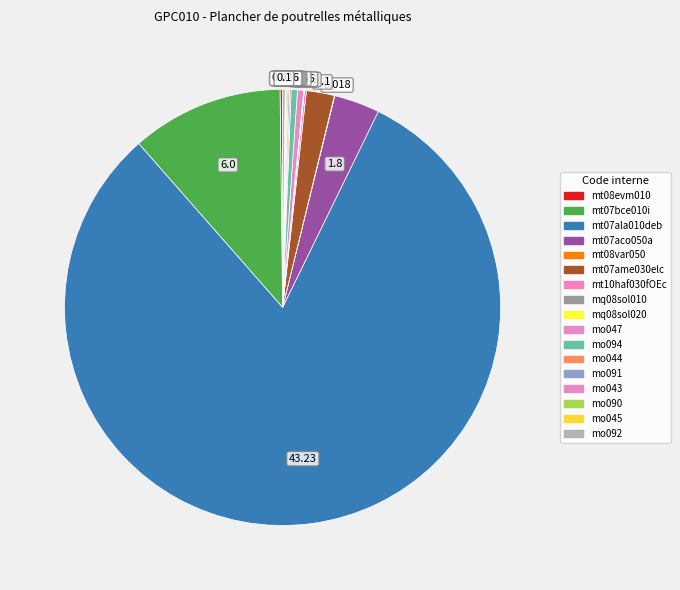

How many segments does this pie chart have?

17